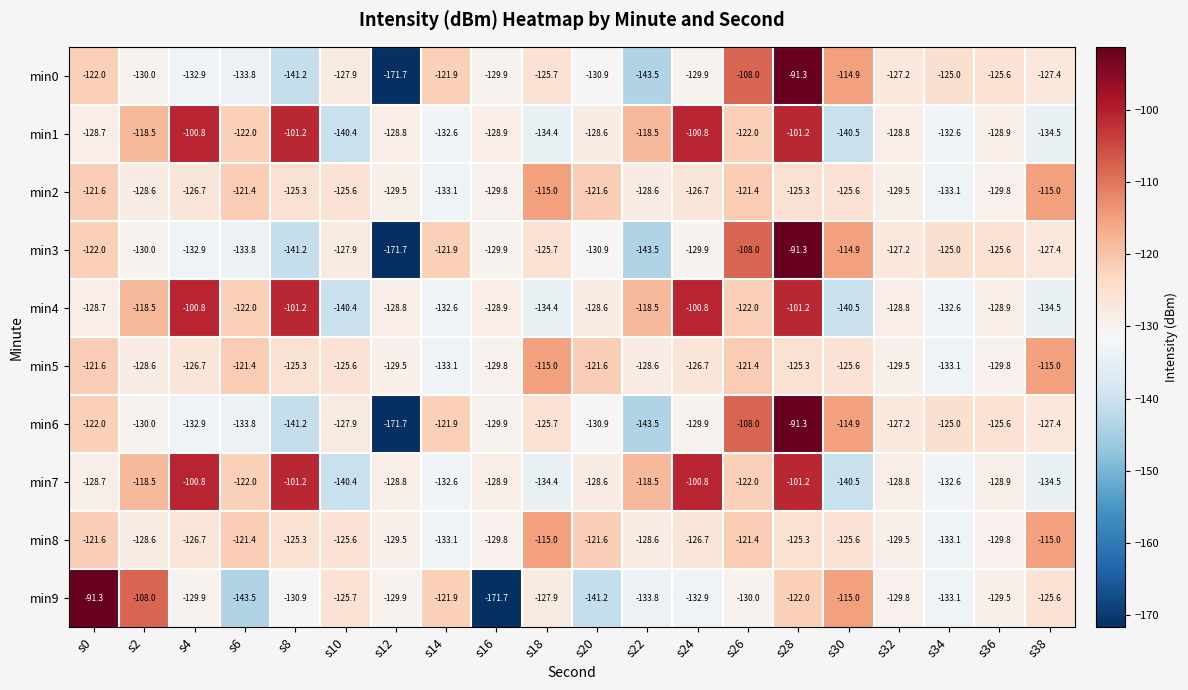

How many data points in min0 are above -127?

8